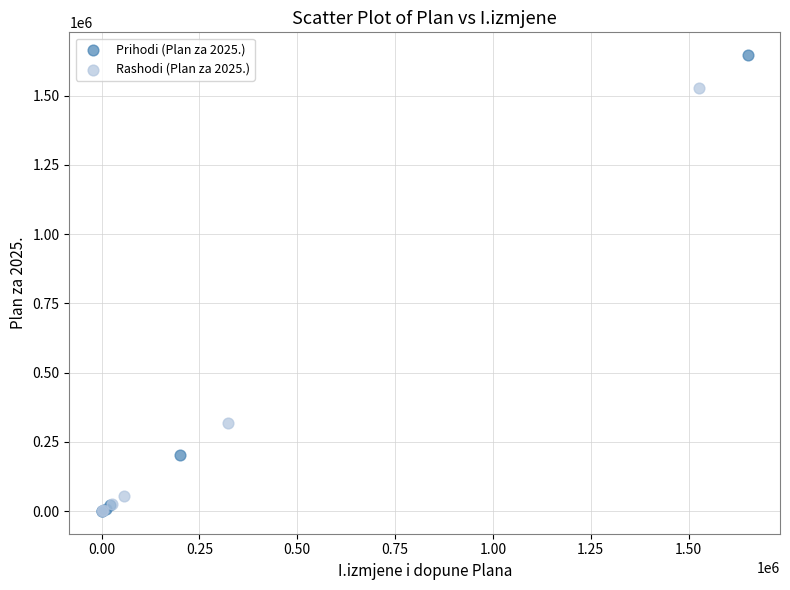

Which series reaches the maximum Y coordinate?

Prihodi (Plan za 2025.)